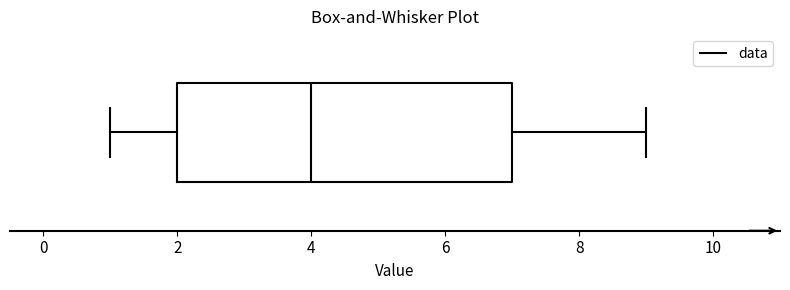

Where is the right edge of the box on the x-axis? The values are not printed on the chart, so give them approximately, as read against the axis.

7